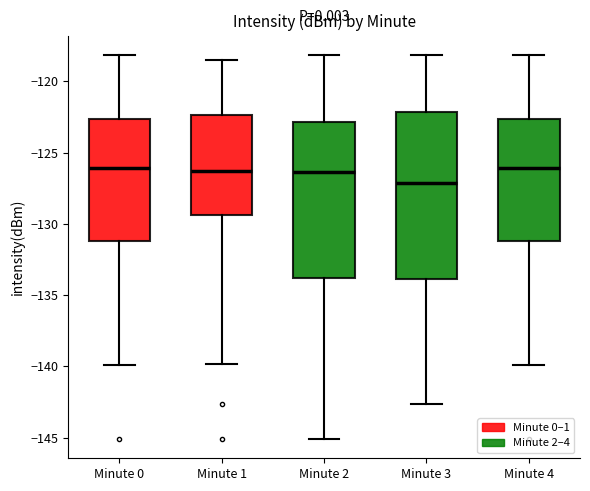

Which box has the lowest median line?

Minute 3